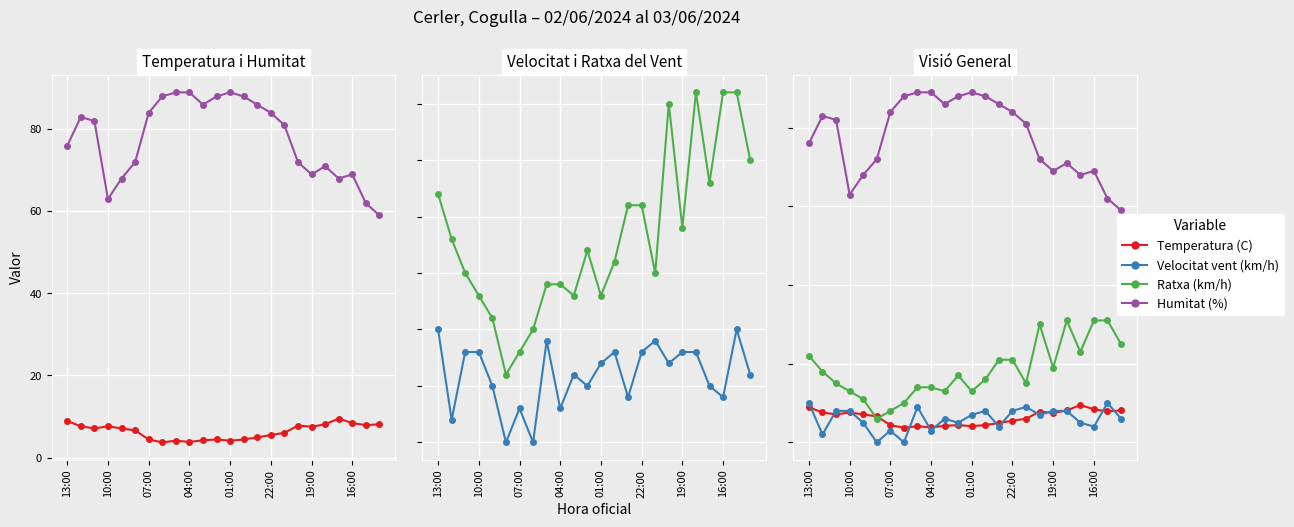

Which series has the largest total across all categories?

Humitat (%)